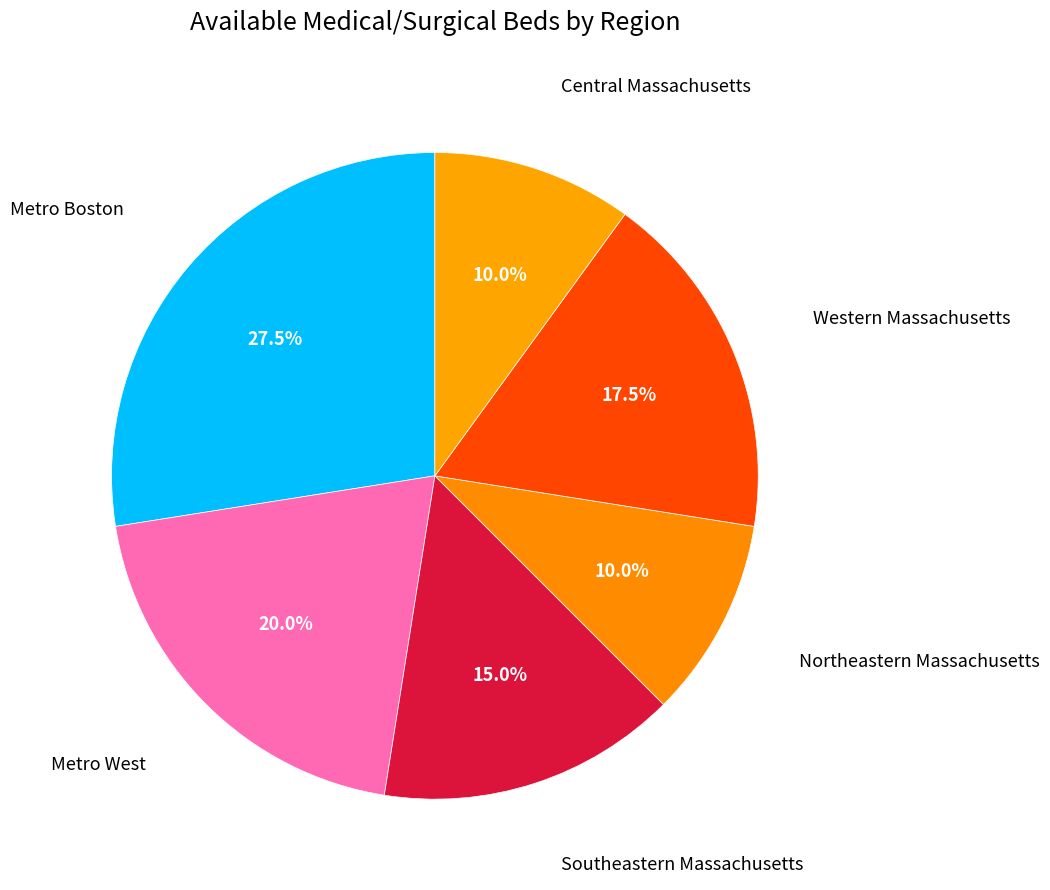

Does any single category account for the majority?

No